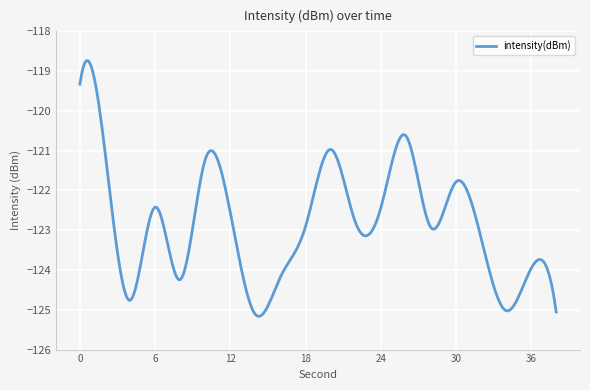

What is the difference between the maximum and minimum values?

6.4